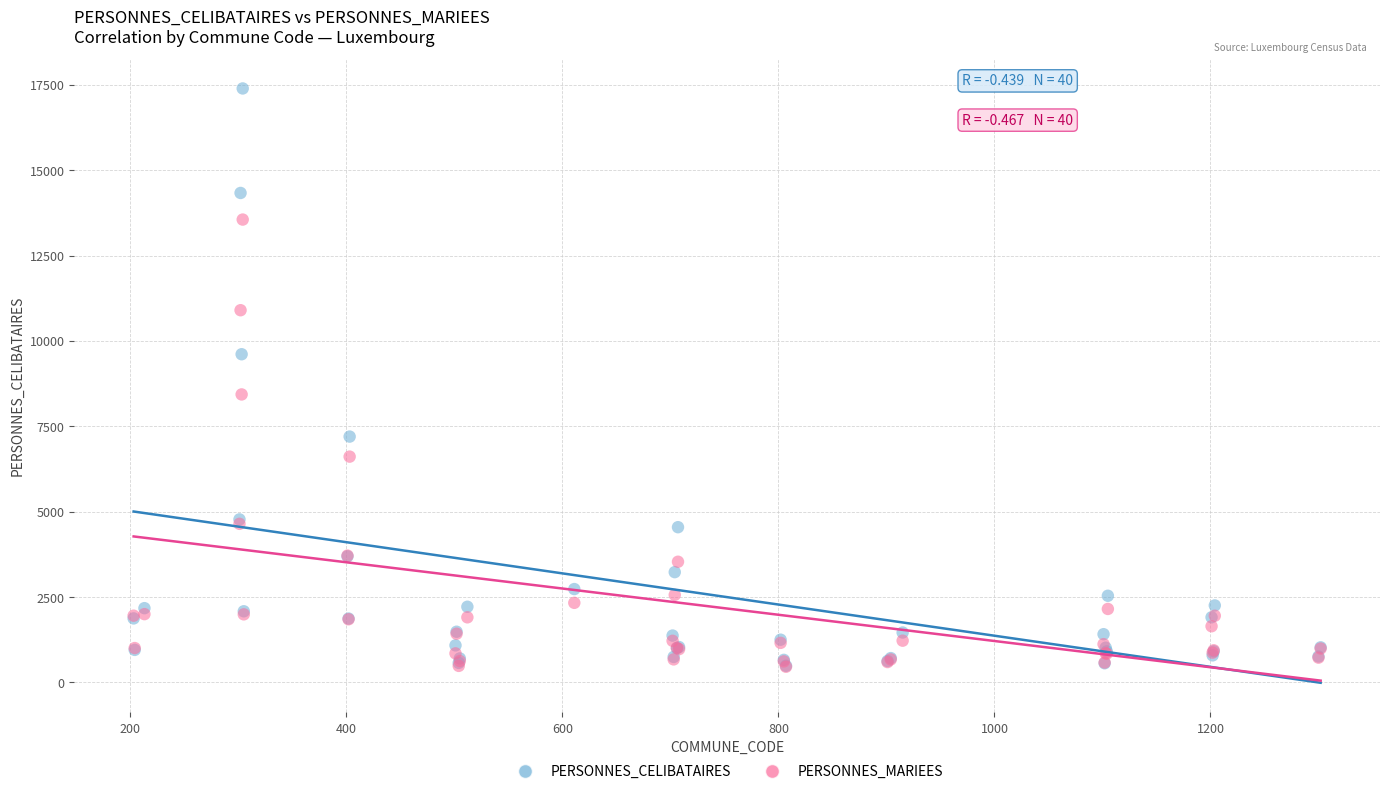

In the PERSONNES_MARIEES series, what Y value is closest to 7007?

6613